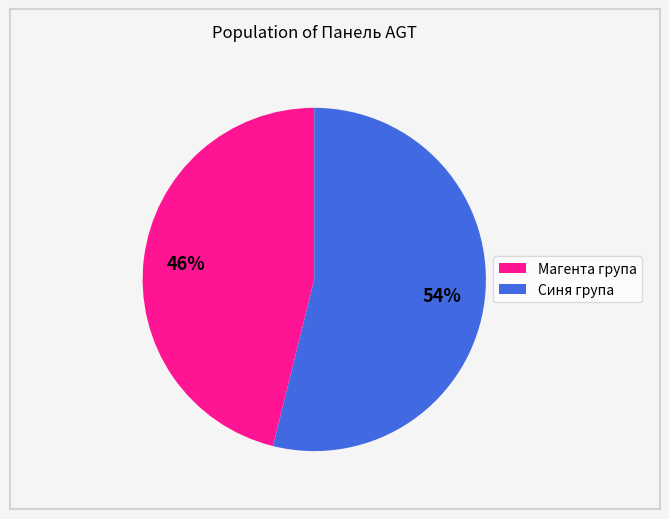

To the nearest percent, what is the difference between the largest and smallest slice percentages?

8%